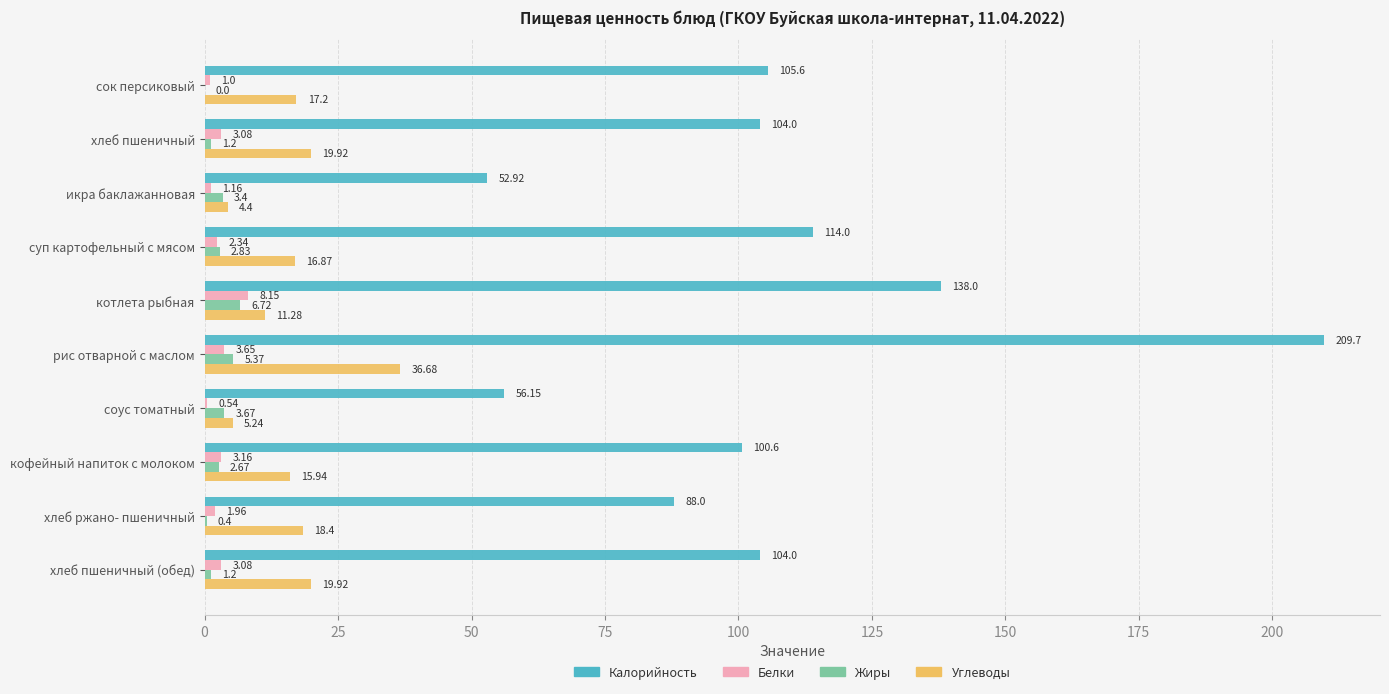

What is the sum of all Калорийность values?

1073.0